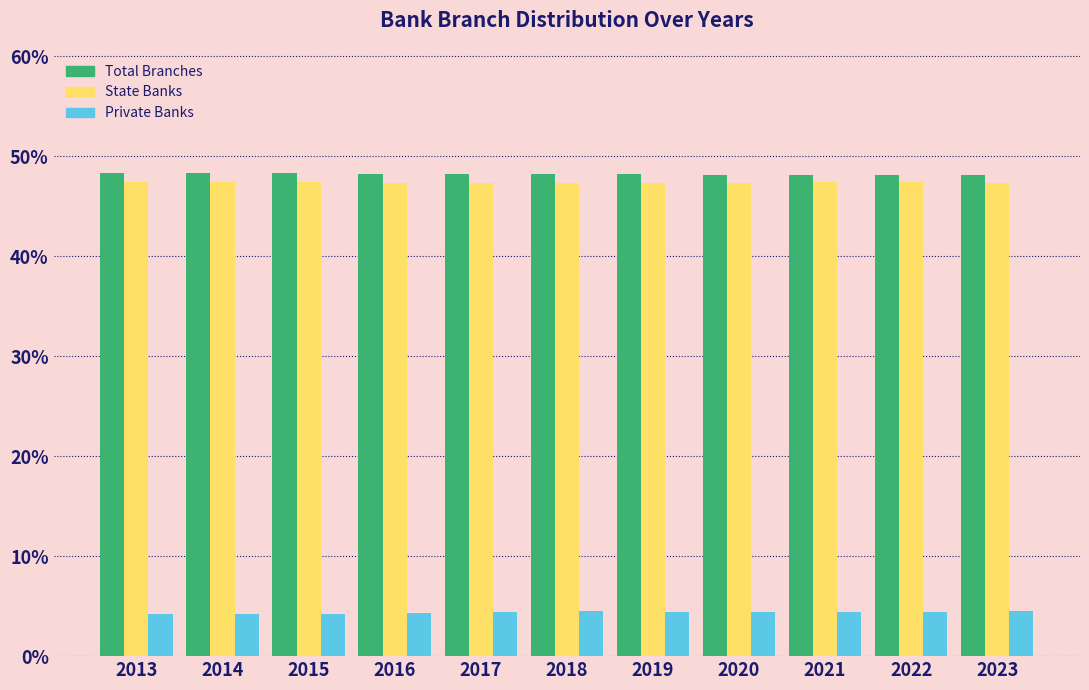

The Private Banks series shows 2.4 at 2016. True or false?

False